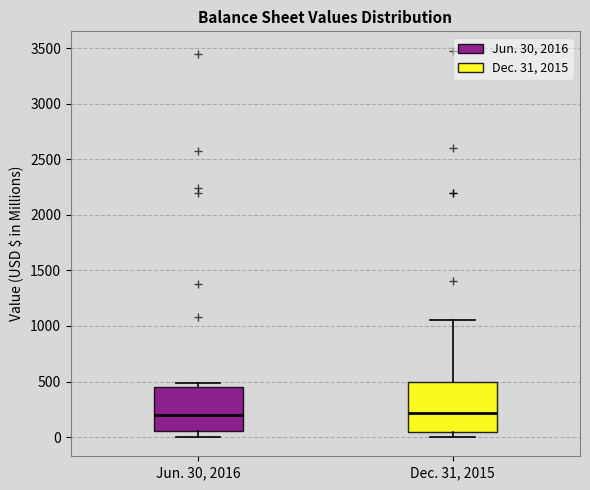

Reading left to right, read every box against the y-axis: the position of its median line, the range the box covers, and the ends of its whiskers. The values are not printed on the chart, so give them approximately, as read against the axis.

Jun. 30, 2016: median 200, box 50 to 450, whiskers 0 to 500
Dec. 31, 2015: median 200, box 50 to 500, whiskers 0 to 1050